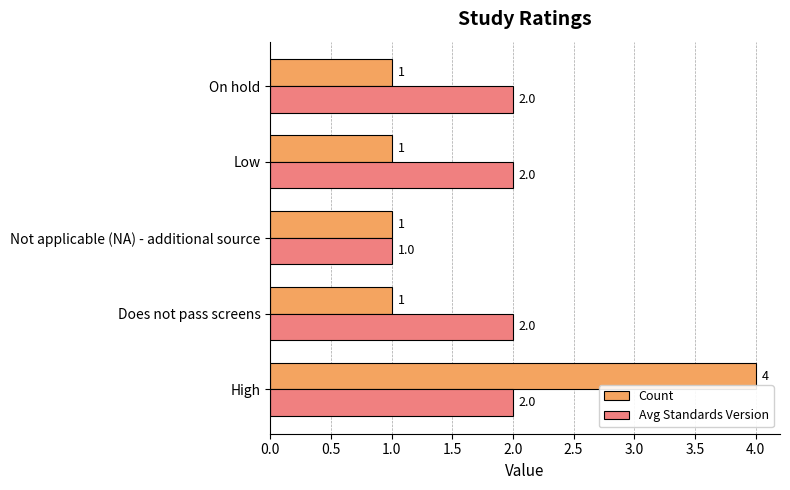

List the series in order of their overall mean, lowest first.

Count, Avg Standards Version